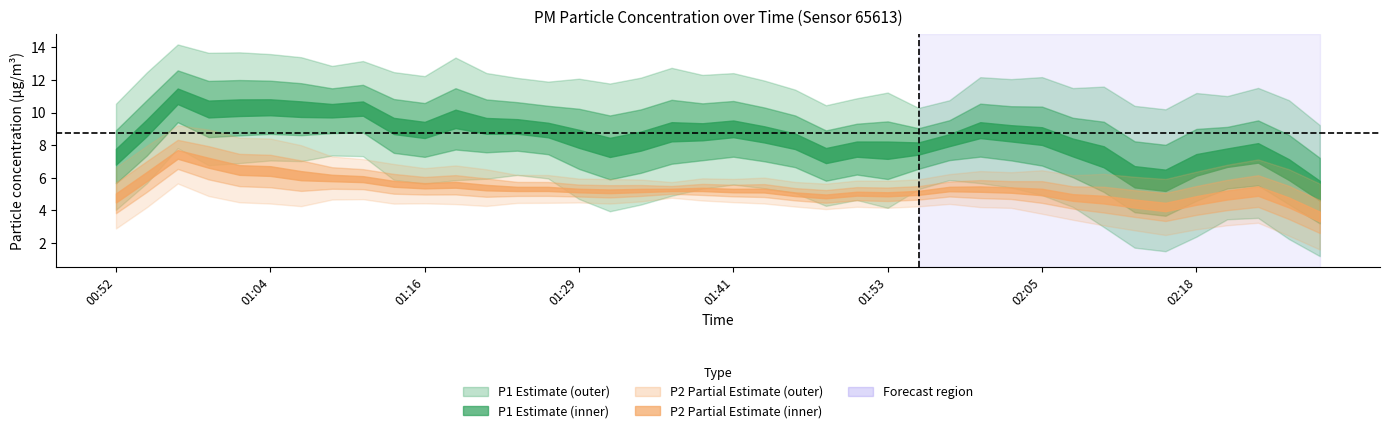

The P1 series shows 8.0 at 02:27. True or false?

True